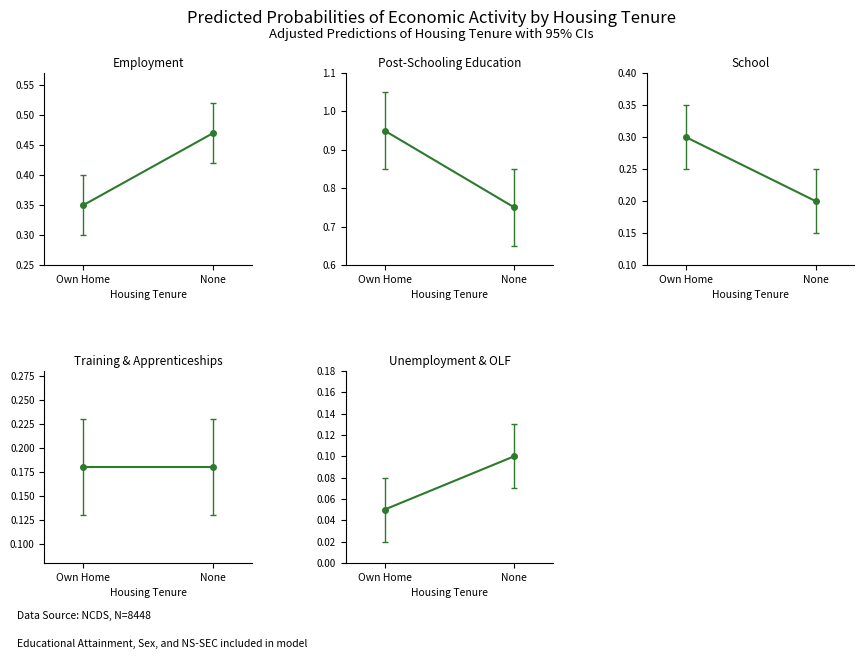

What are all the series names shown in the legend?

Employment, Post-Schooling Education, School, Training & Apprenticeships, Unemployment & OLF